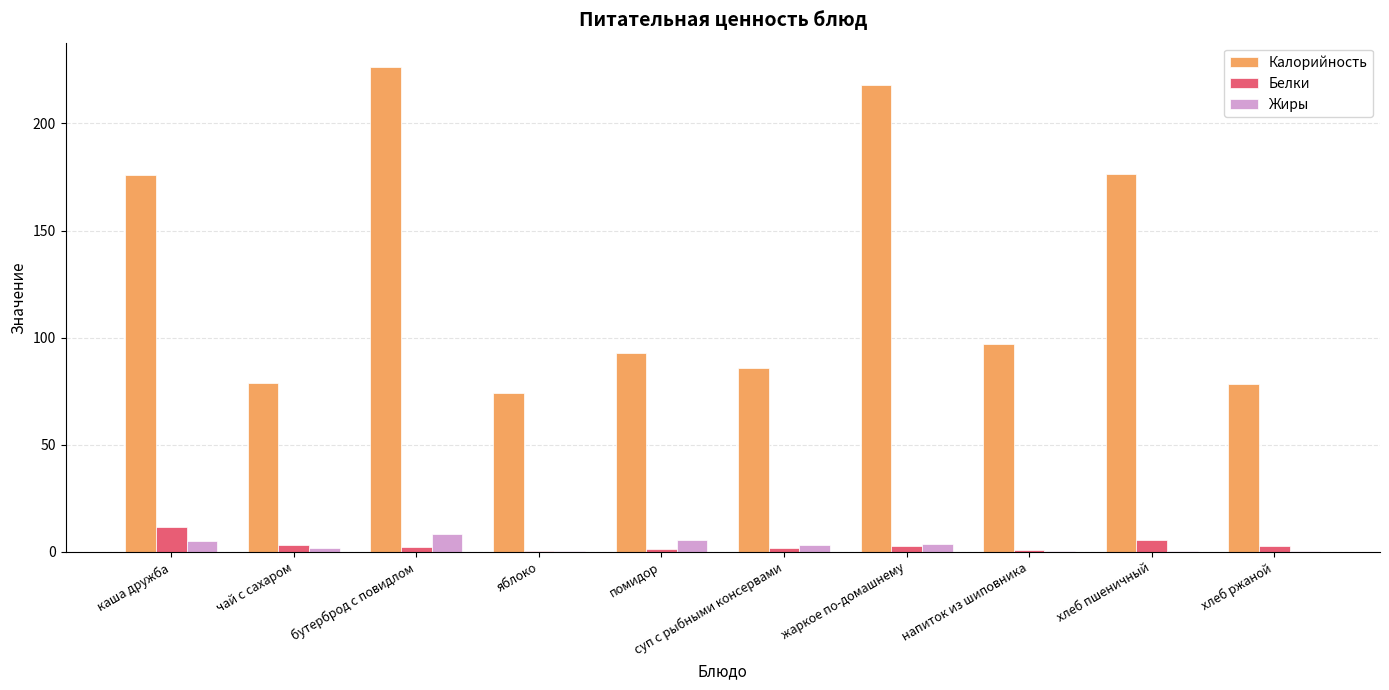

What is the highest value of the Жиры series?

8.2